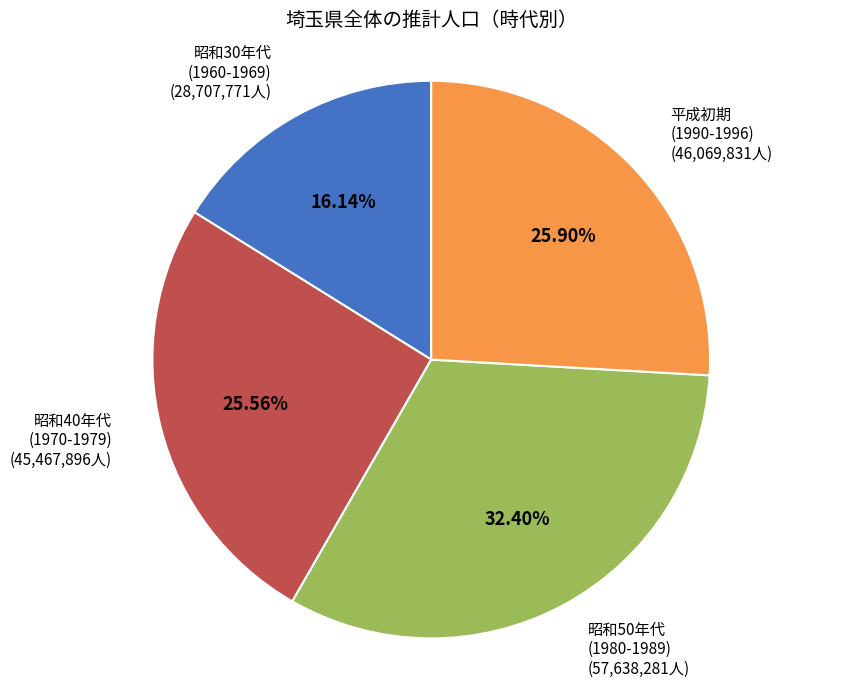

To the nearest percent, what is the average slice percentage?

25%